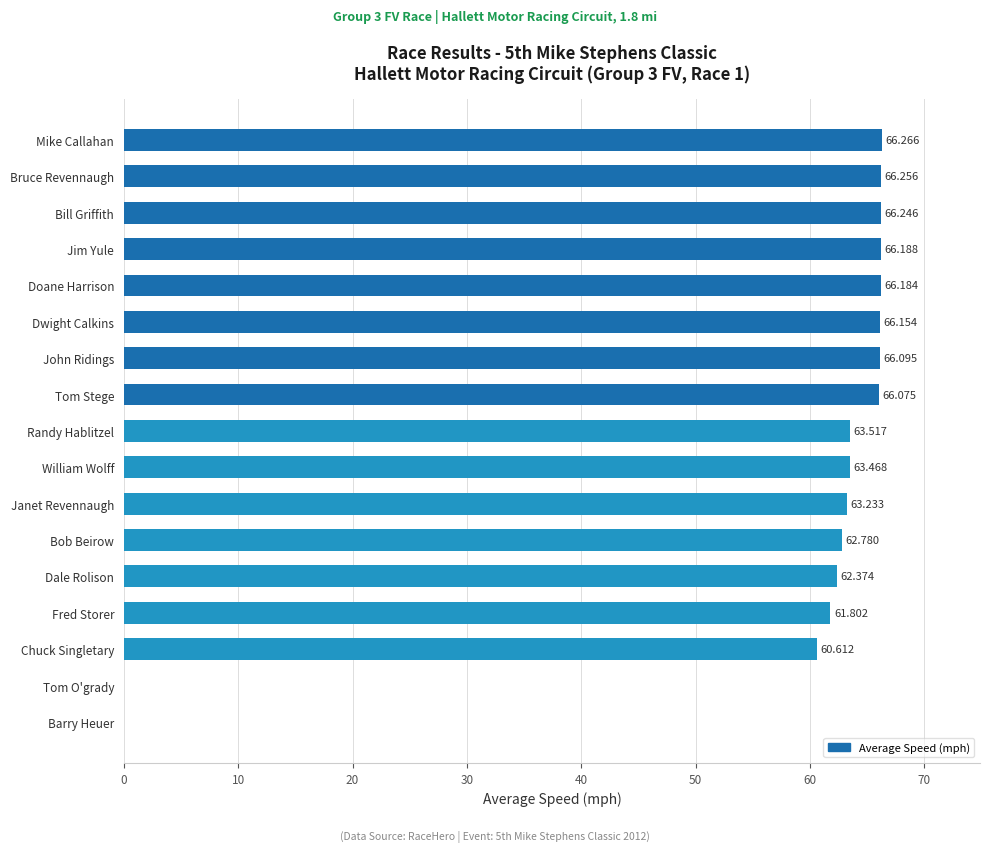

What is the maximum value shown in the chart?

66.3